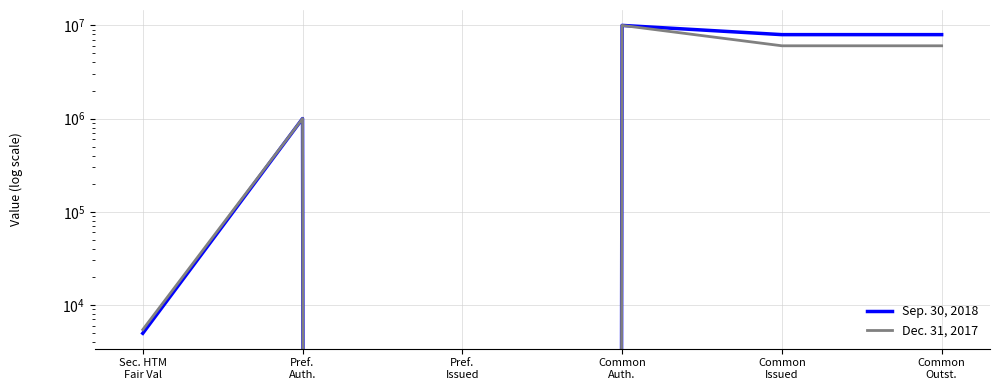

The value of Sep. 30, 2018 at Common
Outst. is 7959489. True or false?

True